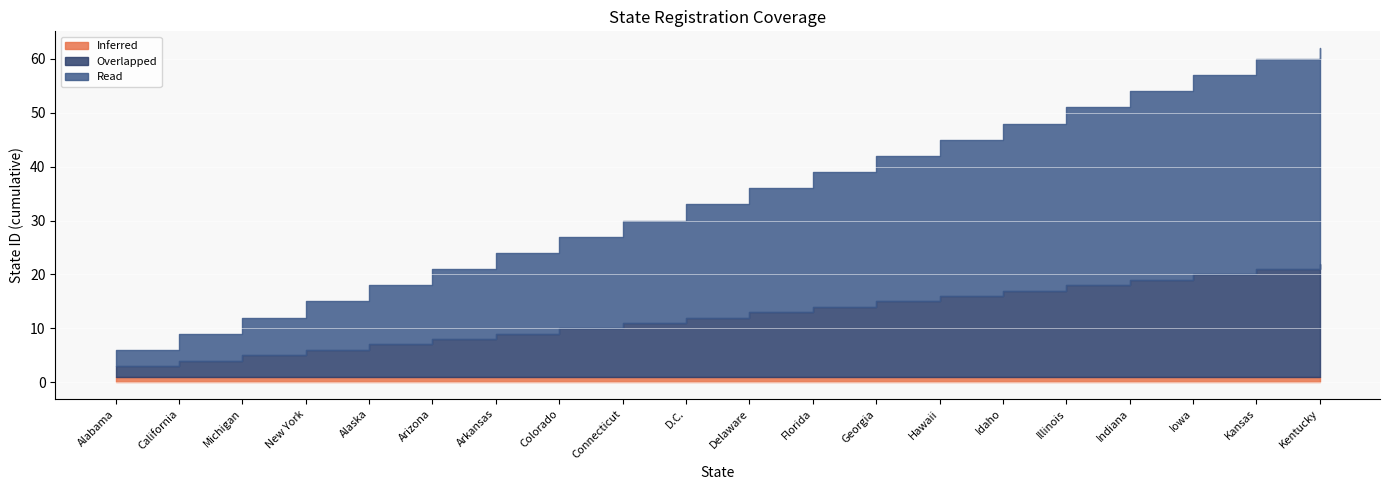

What position from the left is Arizona?

6